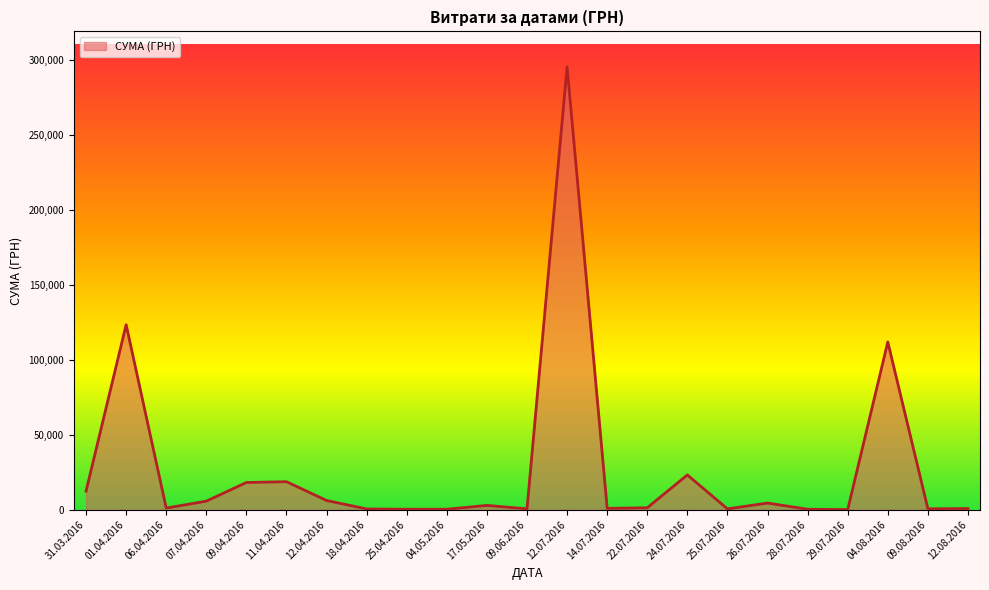

Where is the data nearest to the value 147868?

01.04.2016